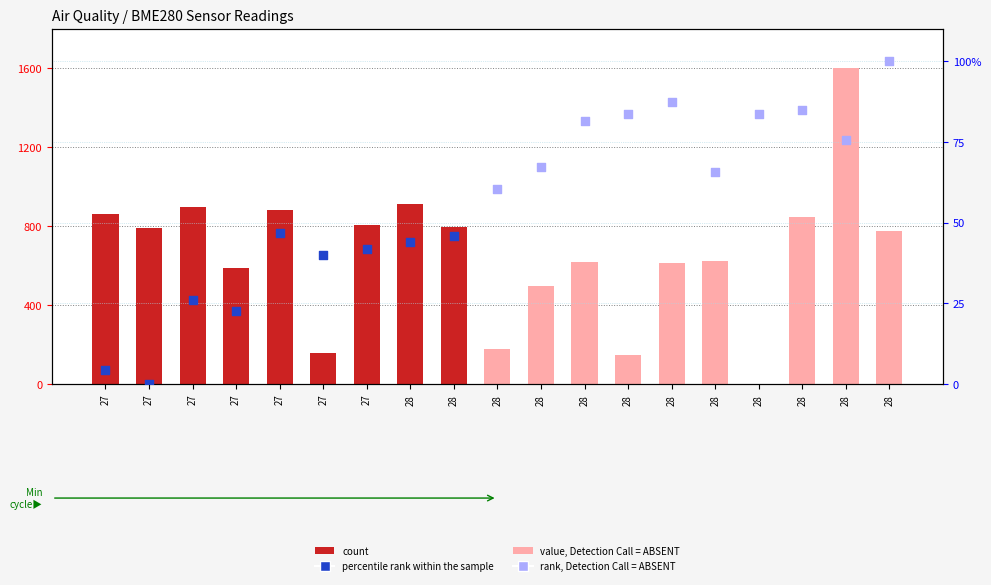

What is the ratio of the value at 28 to the value at 28?

0.2